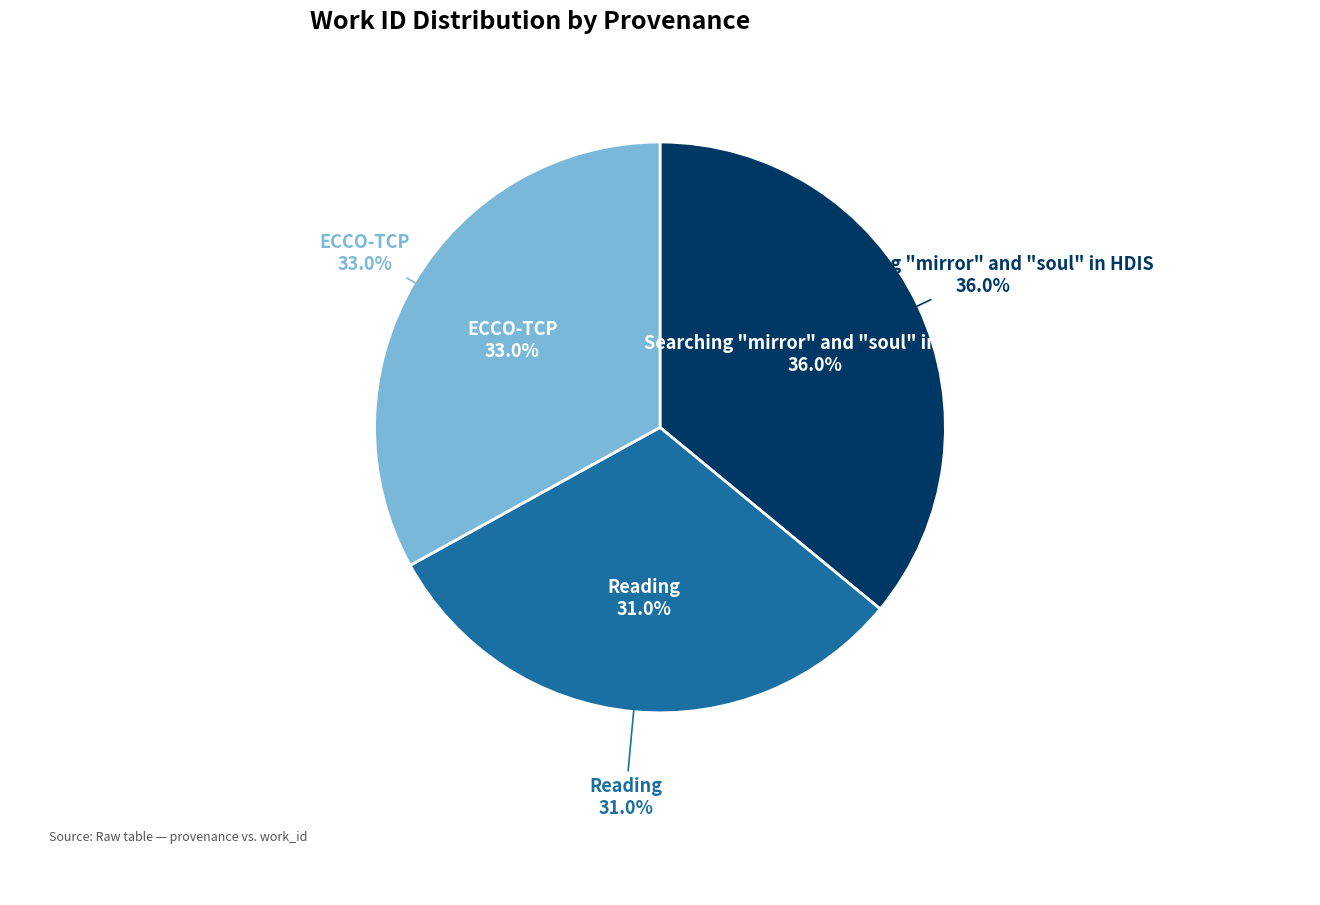

To the nearest percent, what is the combined percentage of Reading and ECCO-TCP?

64%